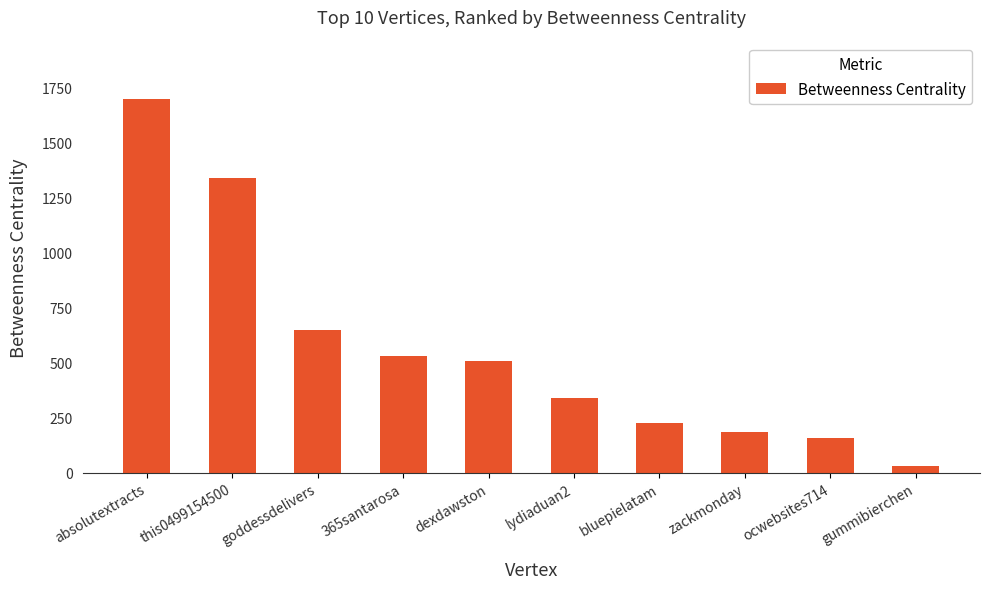

What is the approximate value at absolutextracts?

1700.1